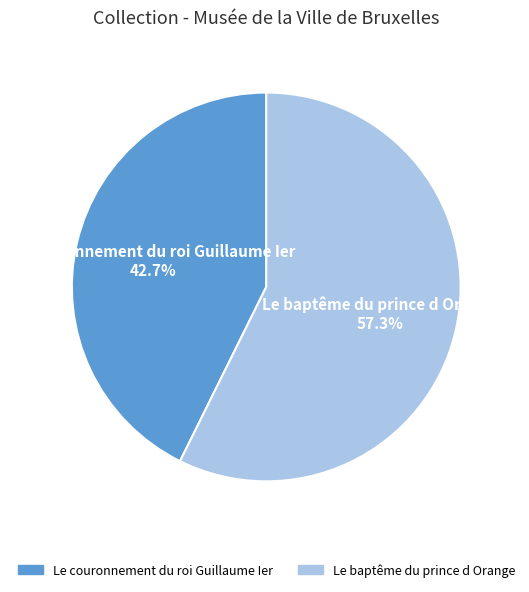

To the nearest percent, what is the difference between the largest and smallest slice percentages?

15%